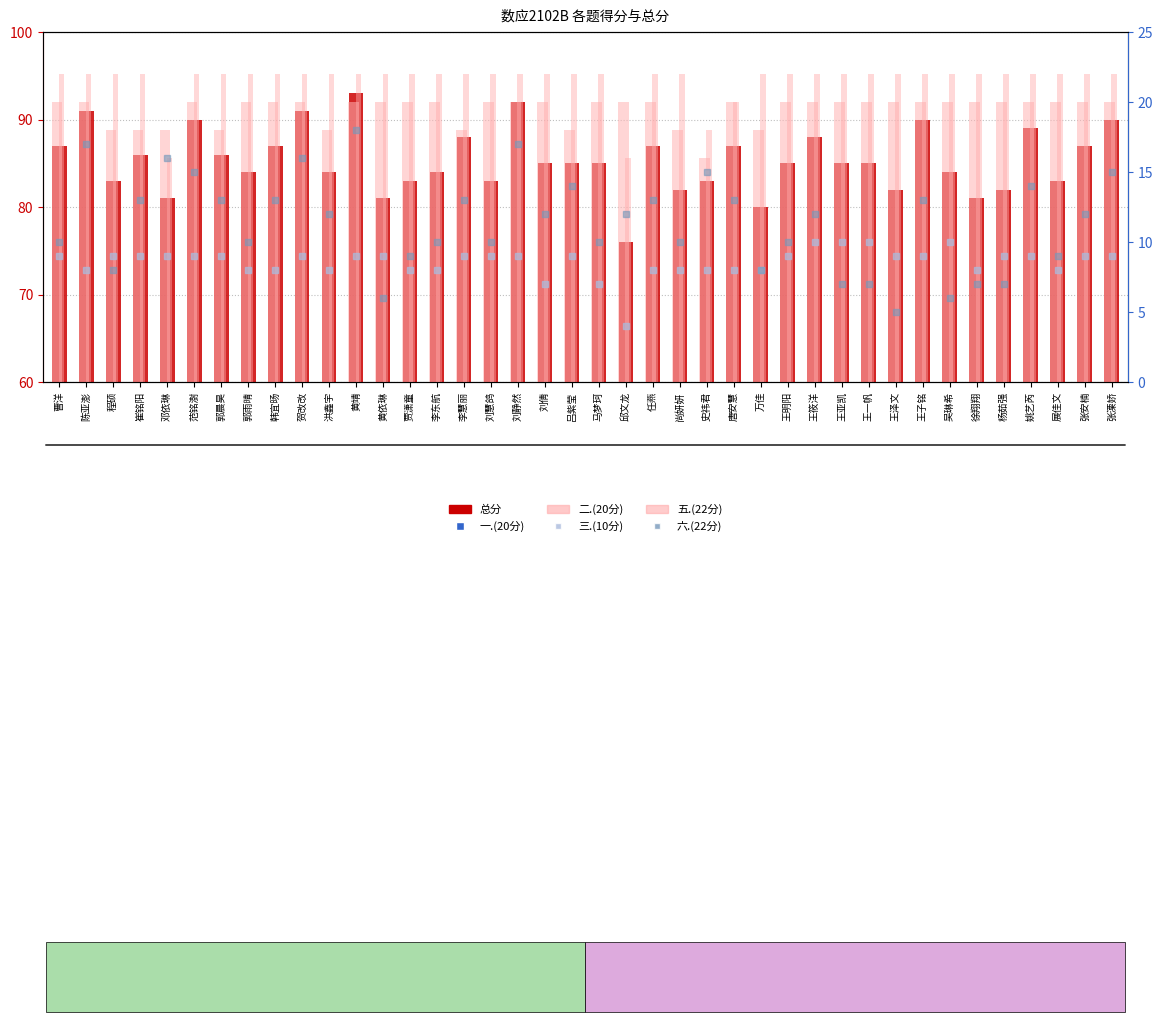

How many groups of bars are there?

40